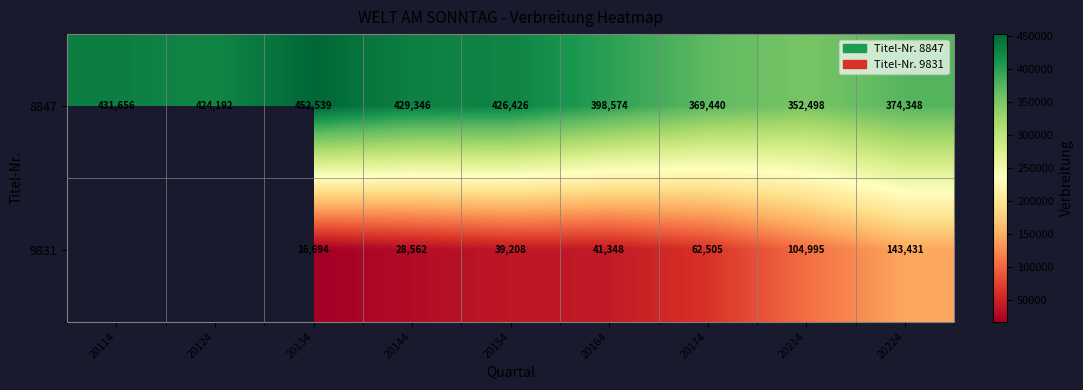

What is the spread (max minus min) of values at 20144?

400784